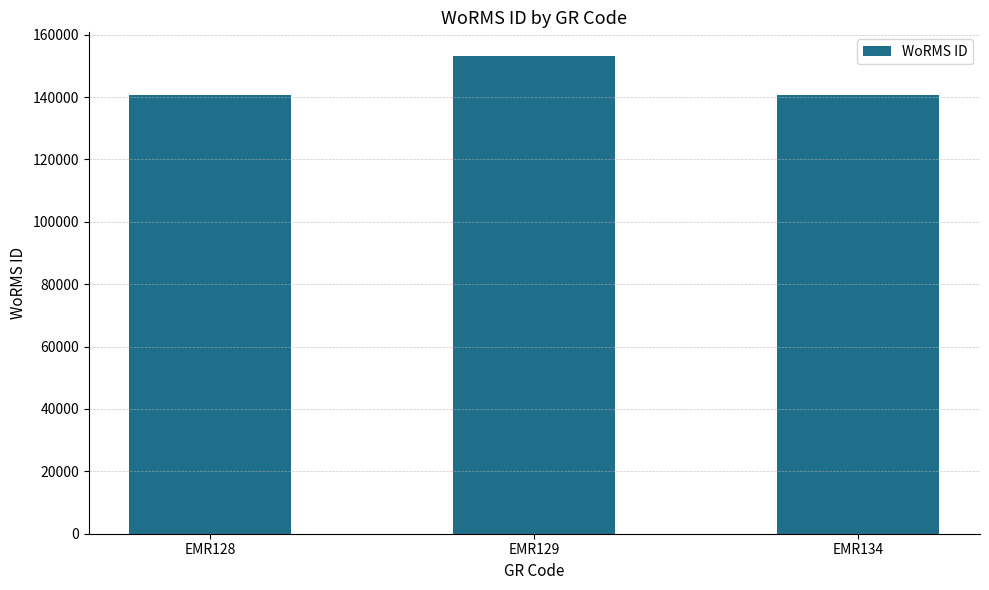

The value at EMR128 is 90738. True or false?

False